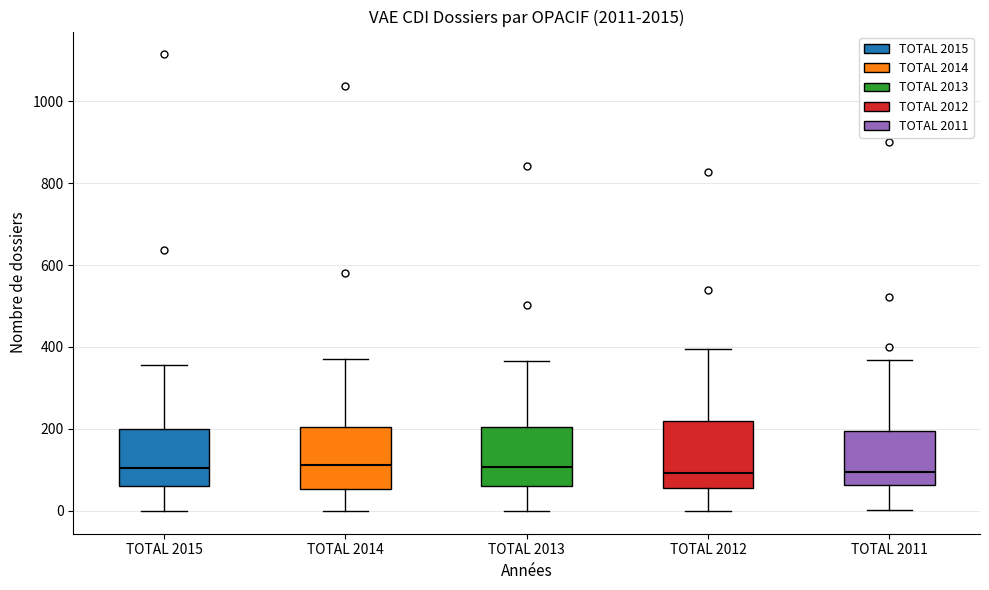

Where is the lower edge of the box for TOTAL 2012 on the y-axis? The values are not printed on the chart, so give them approximately, as read against the axis.

60